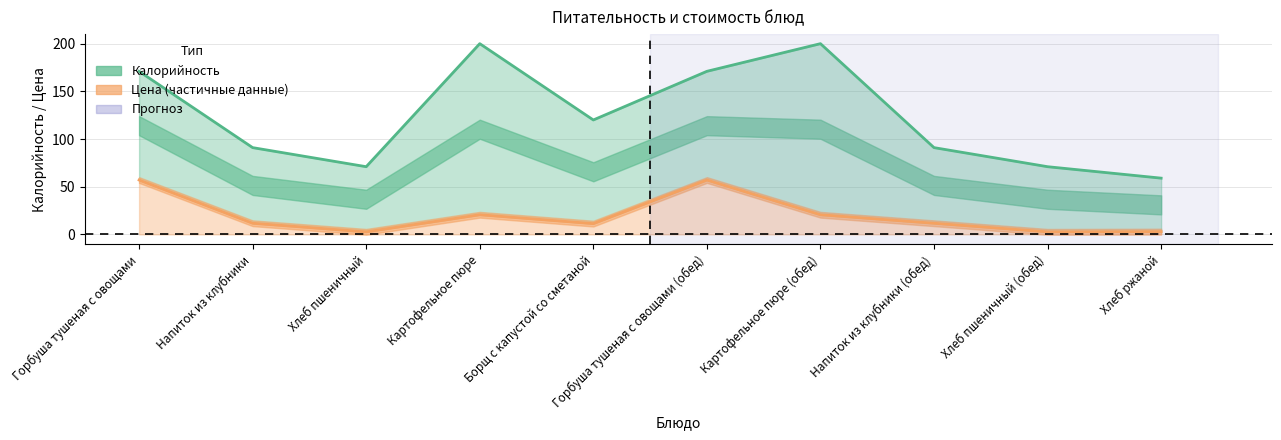

Between Хлеб пшеничный (обед) and Борщ с капустой со сметаной, which is larger?

Борщ с капустой со сметаной